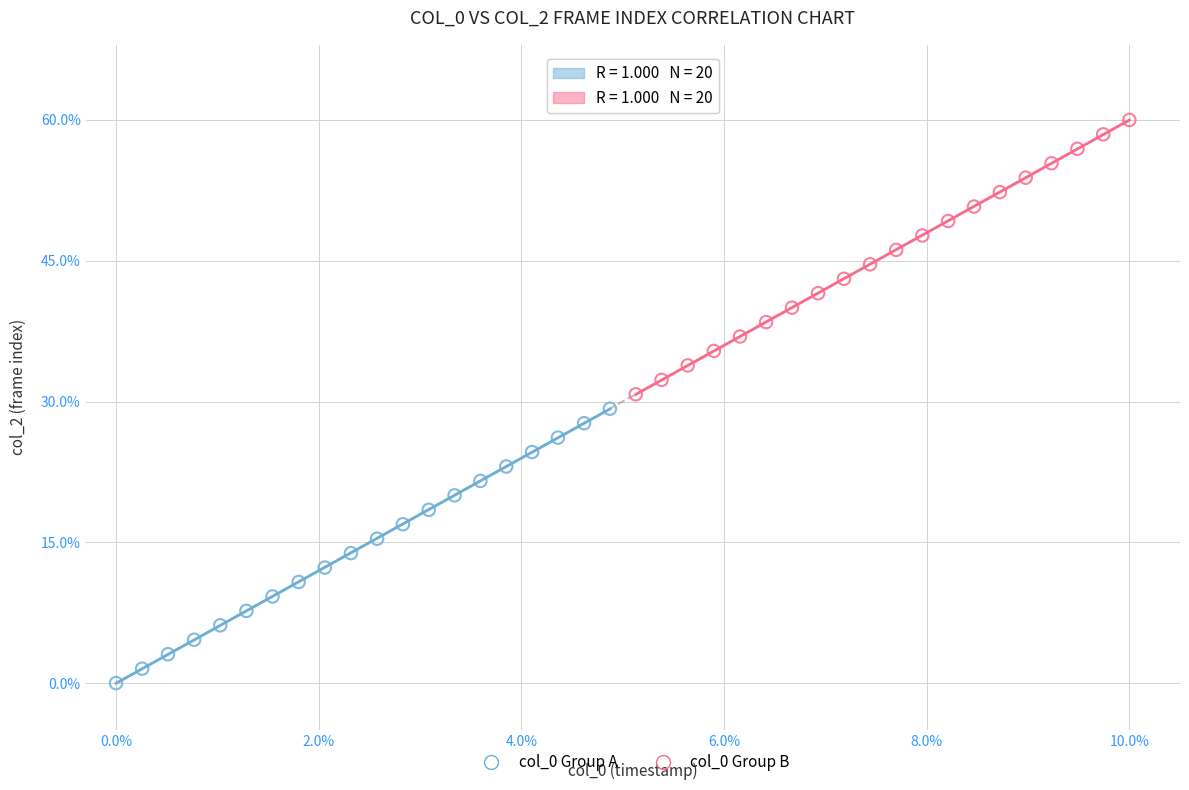

Which series reaches the minimum Y coordinate?

col_0 Group A